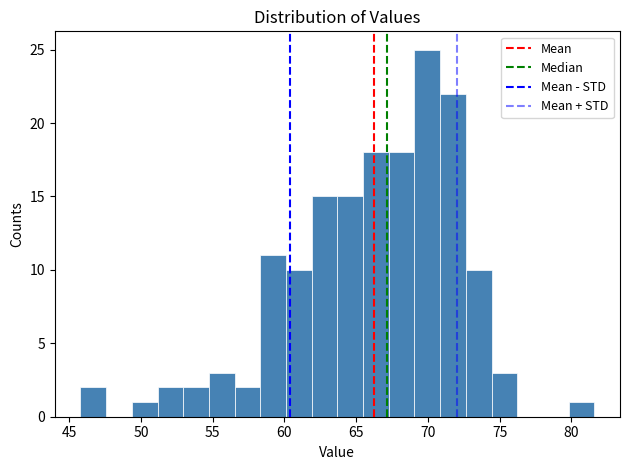

Read against the x-axis, roughly where is the centre of the tallest bar?

70.0